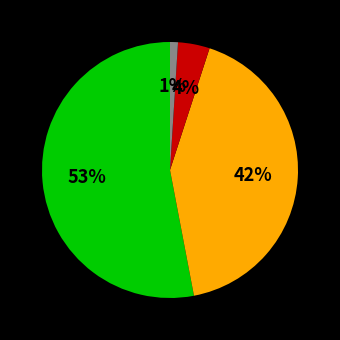

Does any single category account for the majority?

Yes